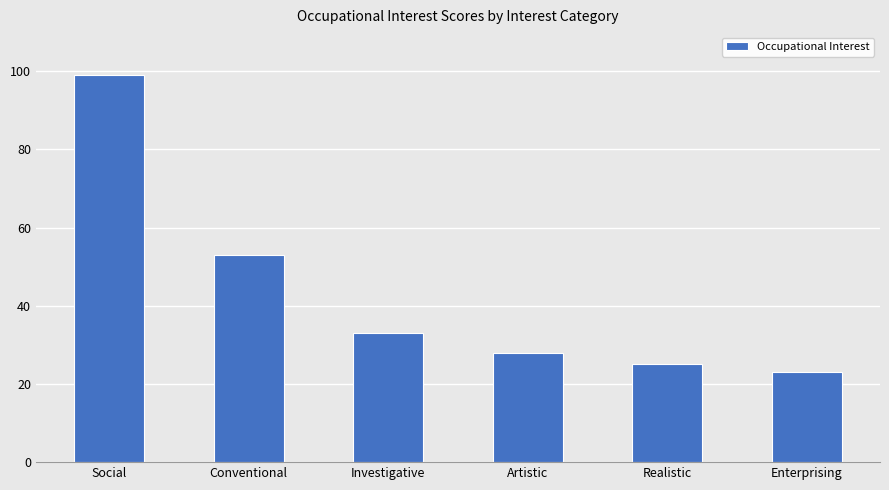

How many bars are there in total?

6